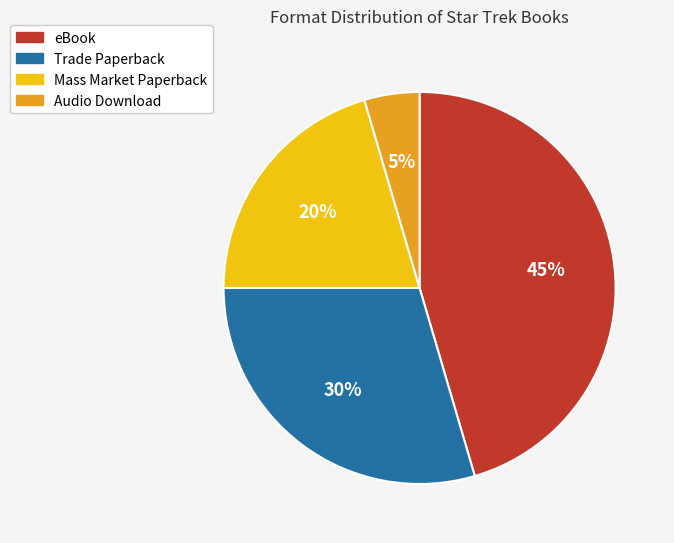

Is there a majority slice in this chart?

No